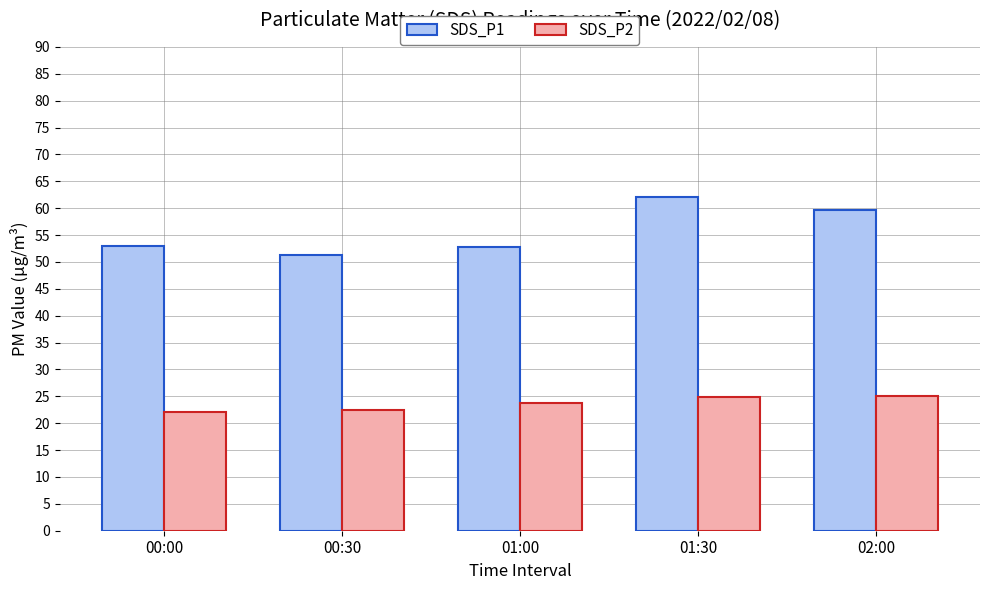

What is the minimum value shown in the chart?

22.1